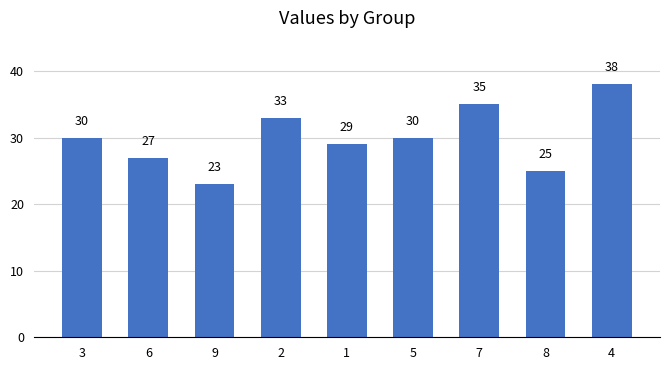

What is the change in value from 1 to 8?

-4